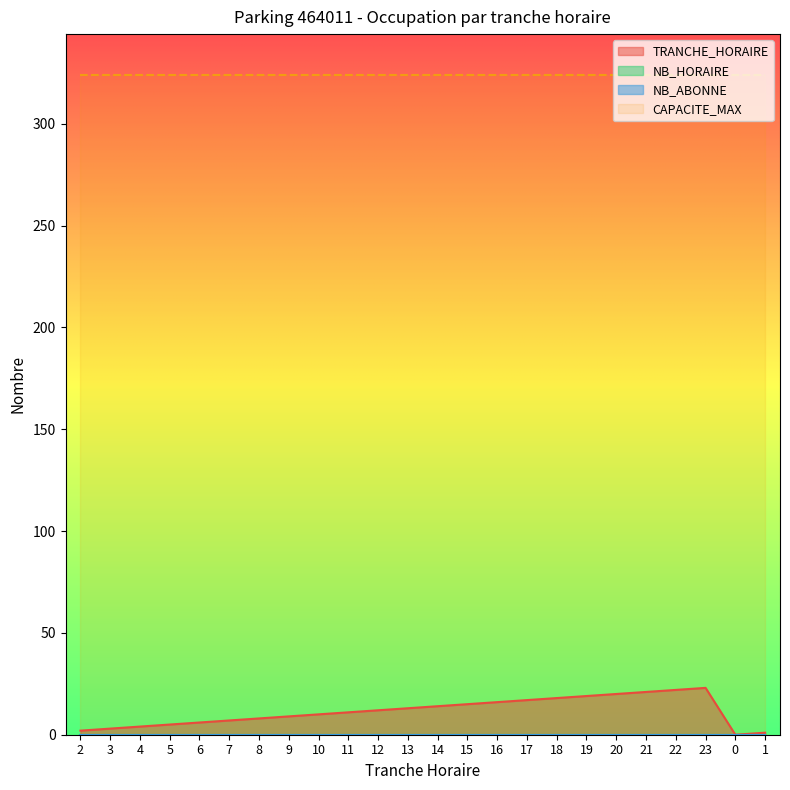

How many lines are shown in the chart?

4